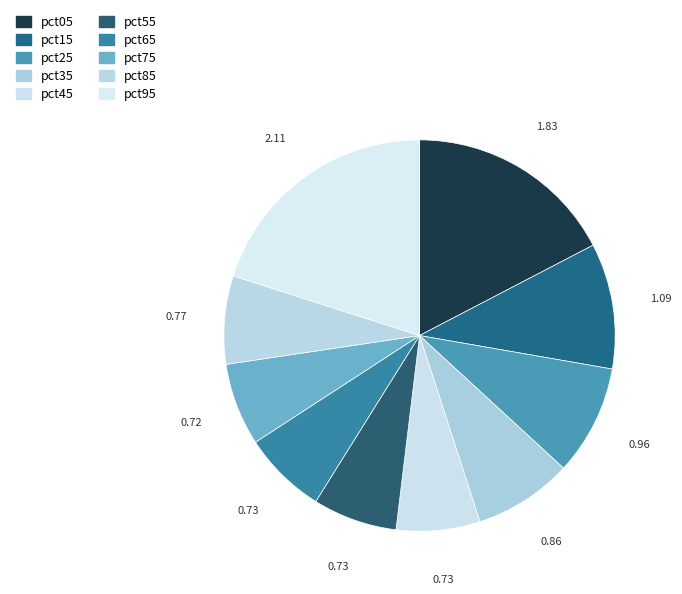

What percentage is NOT represented by pct65?

93.1%